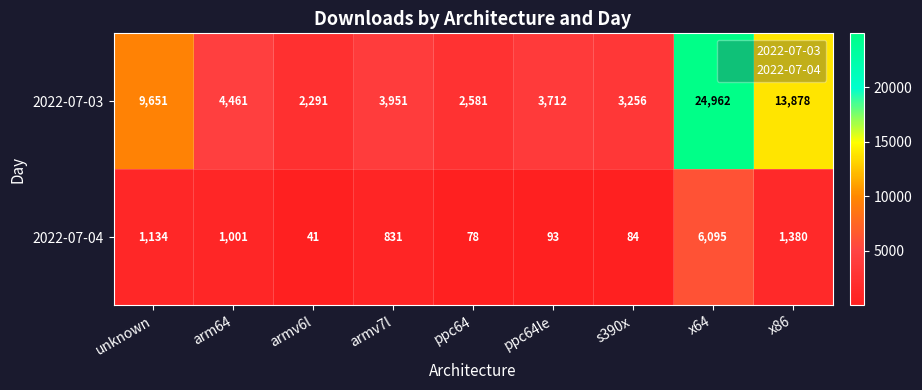

What is the sum of the 2022-07-04 values at armv6l and armv7l?

872